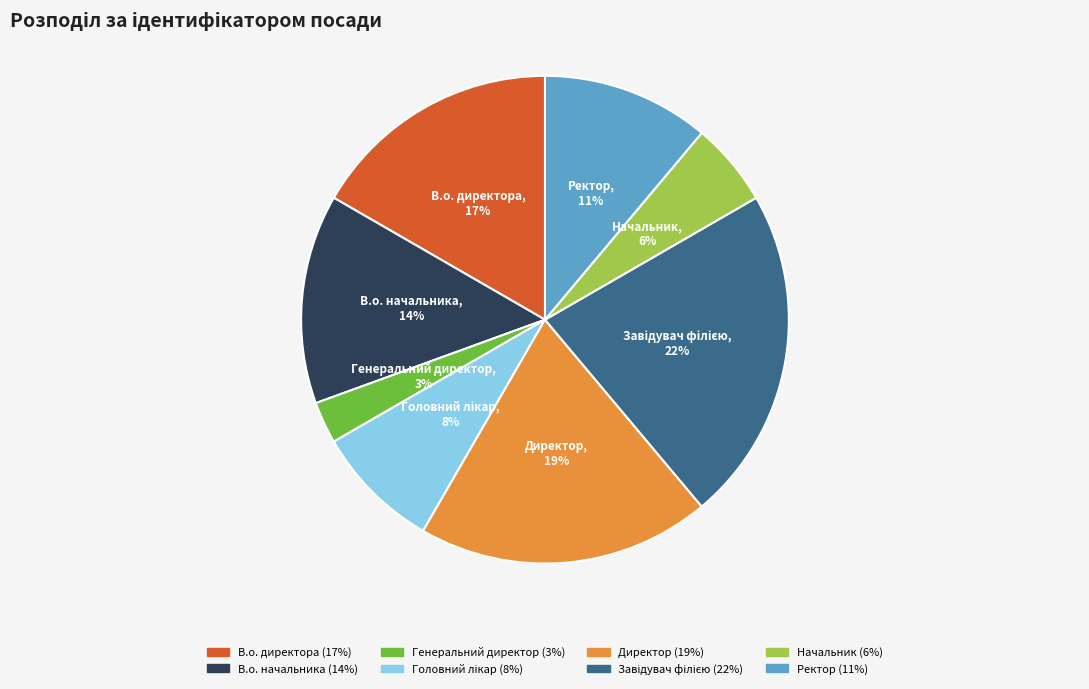

What is the ratio of the value at В.о. начальника to the value at Директор?

0.7